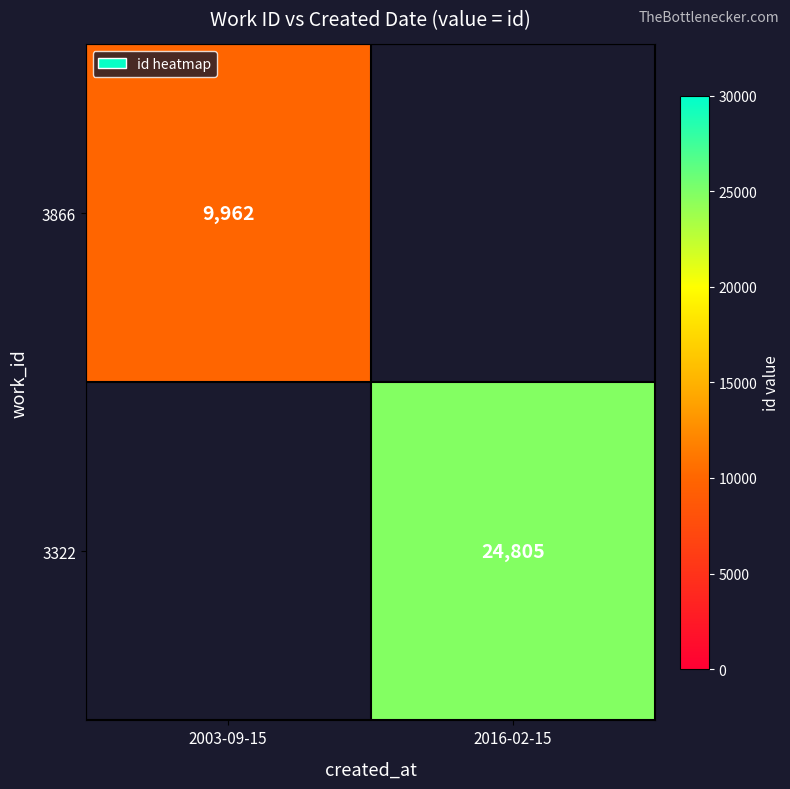

The value of 3866 at 2003-09-15 is 13369. True or false?

False